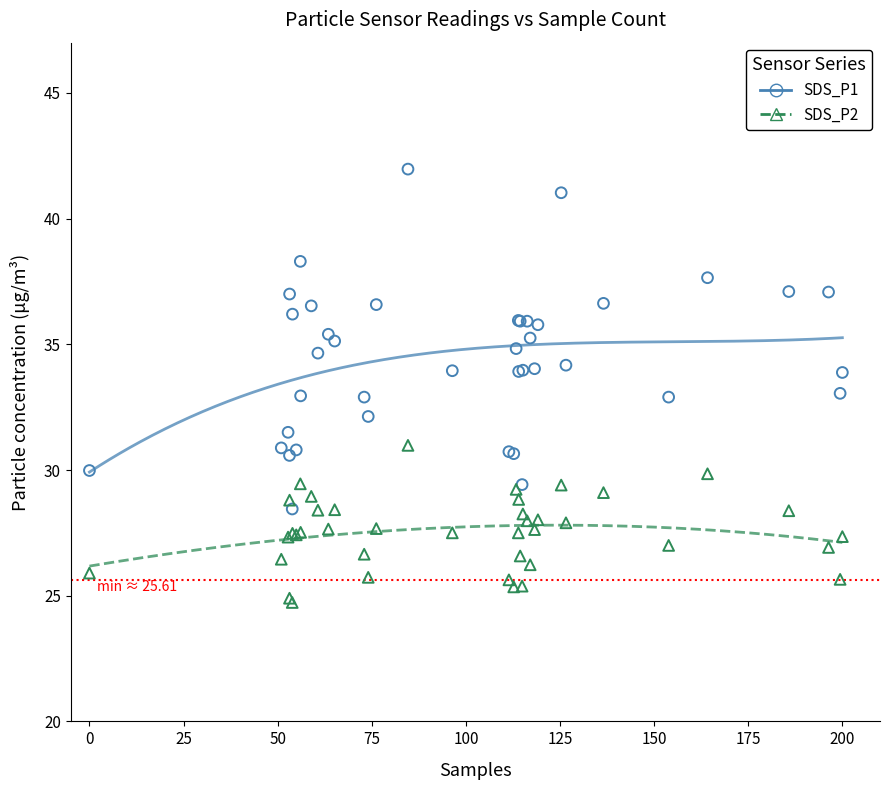

Which series reaches the minimum Y coordinate?

SDS_P2